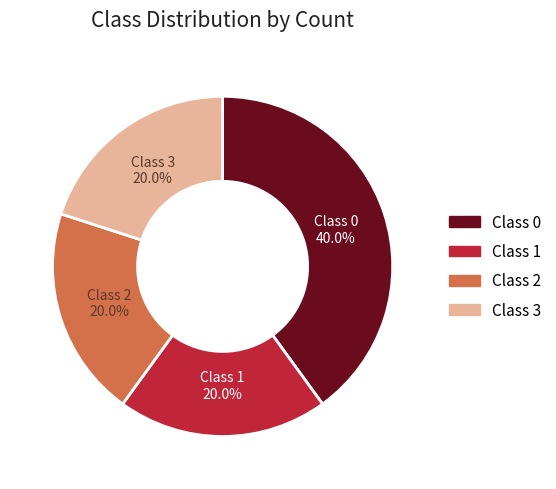

The Class 3 slice represents 10% of the pie. True or false?

False